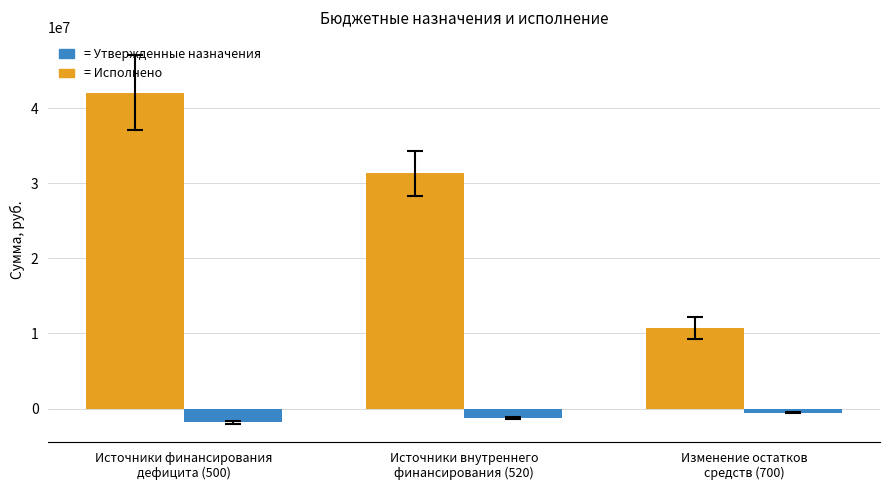

What is the minimum value shown in the chart?

-1801235.4